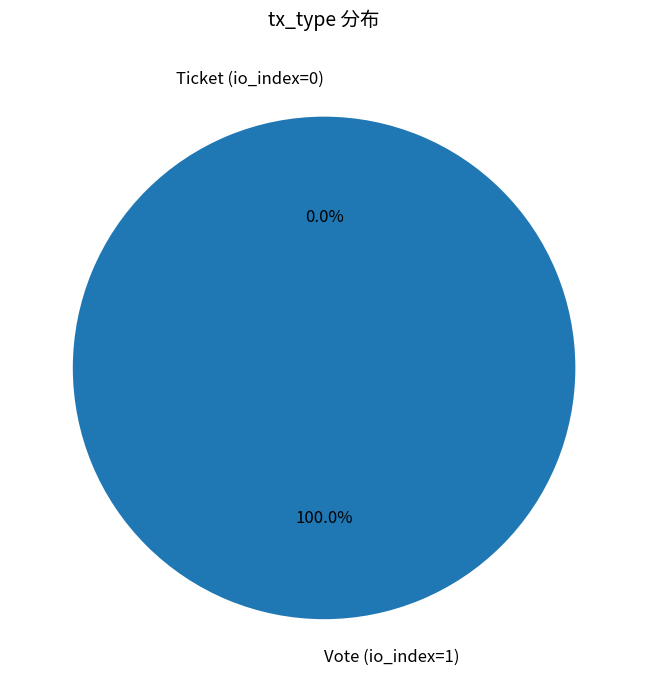

The Ticket (io_index=0) slice represents 0% of the pie. True or false?

True